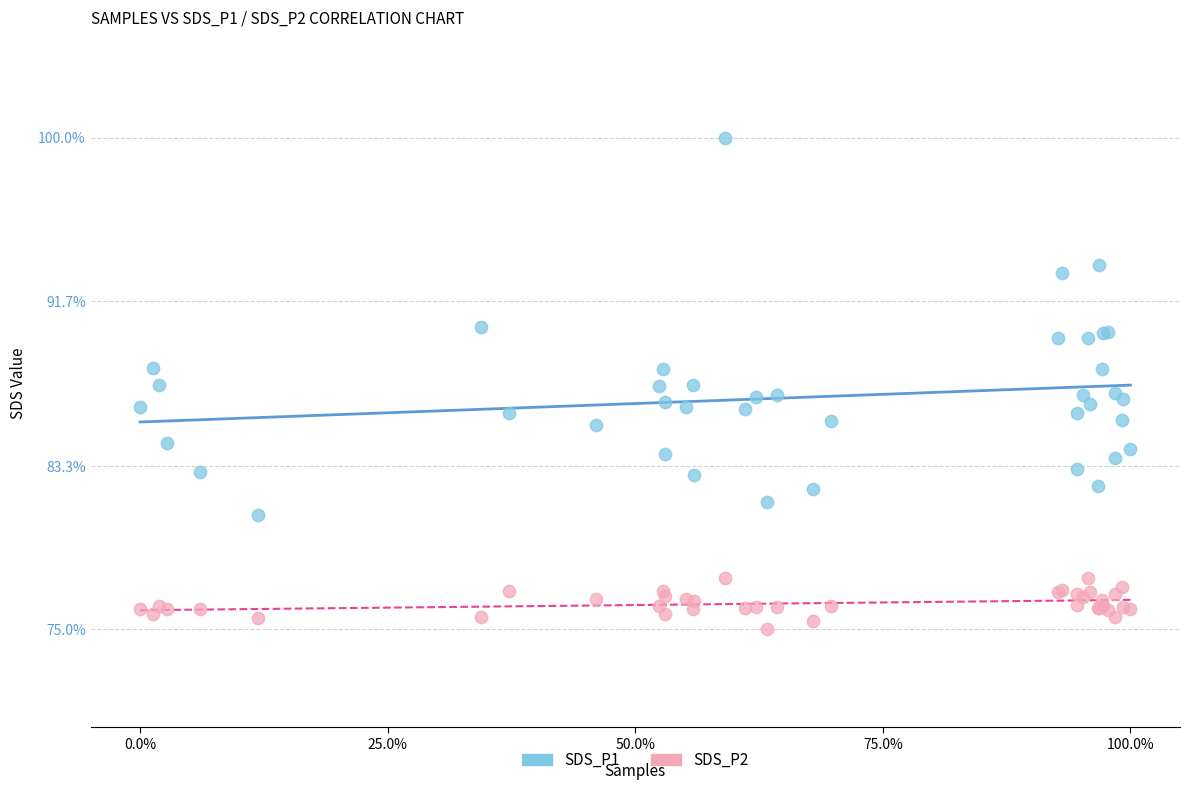

What are all the series names shown in the legend?

SDS_P1, SDS_P2